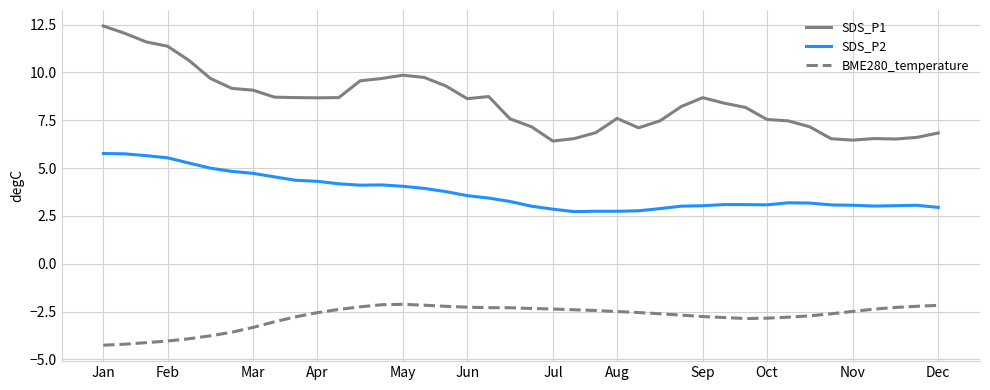

In BME280_temperature, how many points are higher than both neighbors (excluding endpoints)?

1